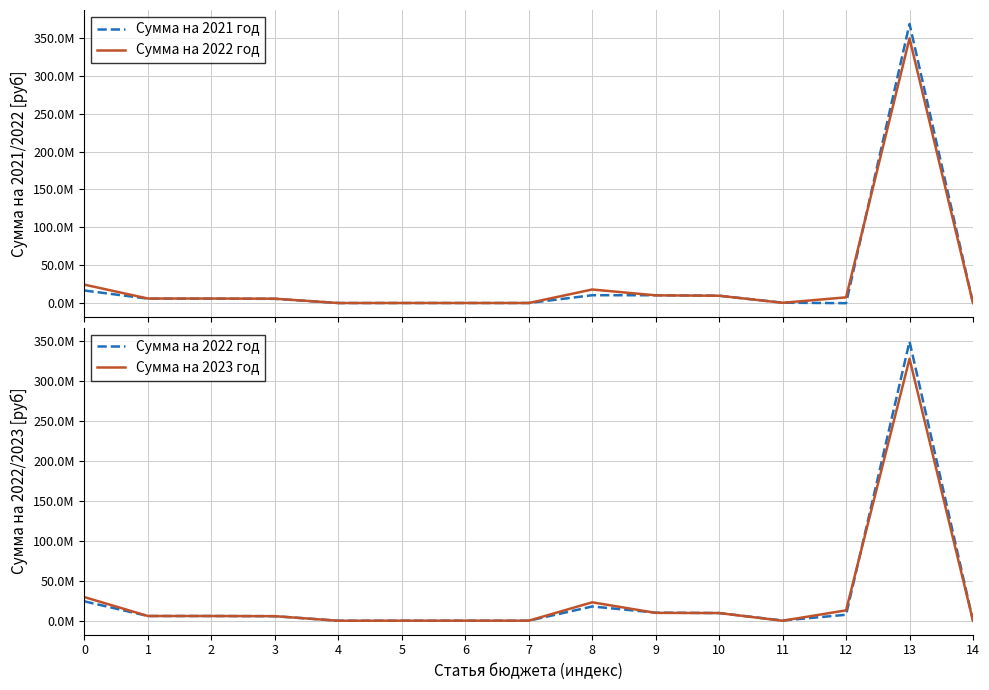

How many interior local valleys does the Сумма на 2022 год series have?

2